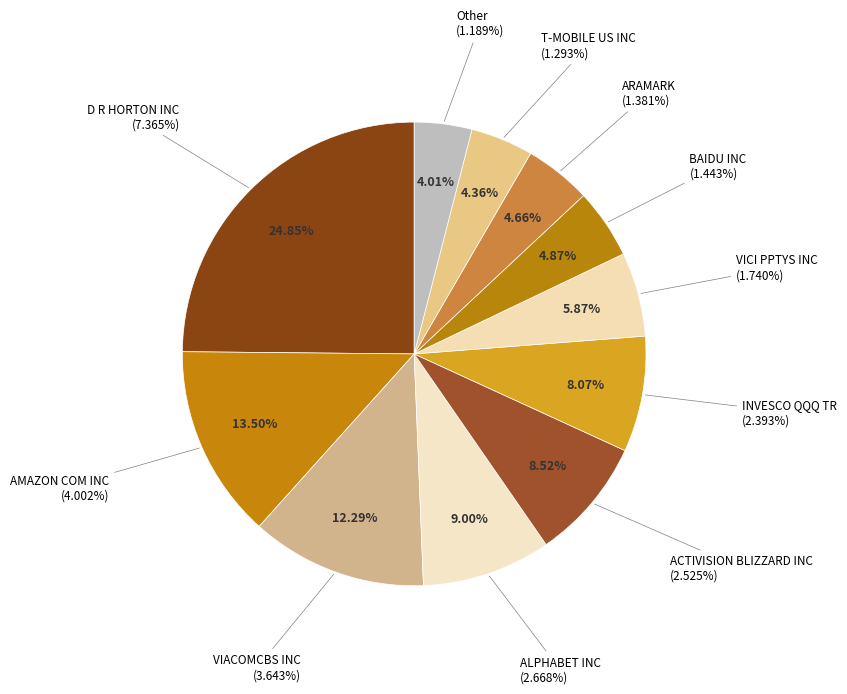

How much of the chart is everything except VICI PPTYS INC?

94.1%